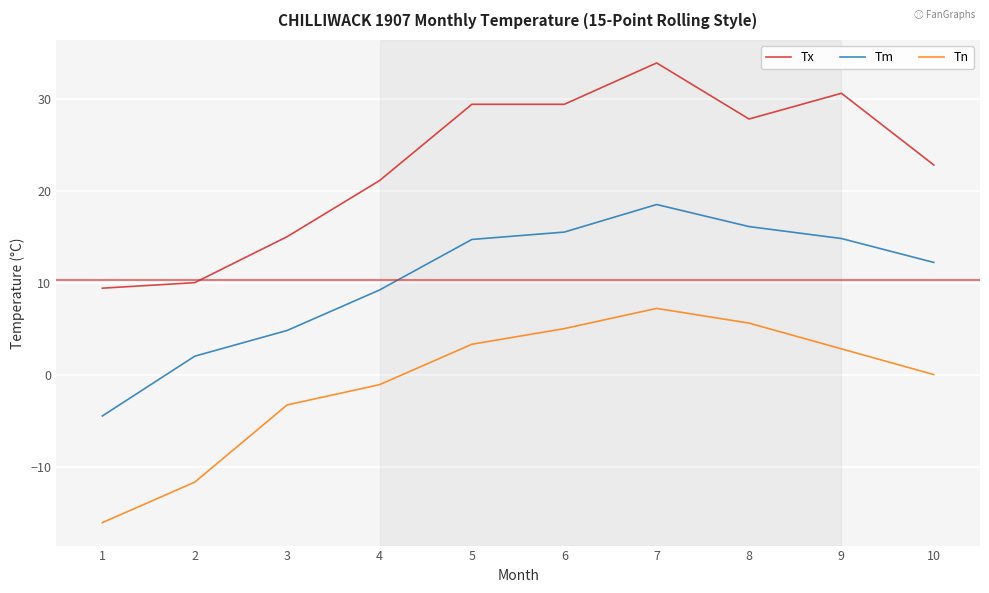

In Tn, how many points are higher than both neighbors (excluding endpoints)?

1